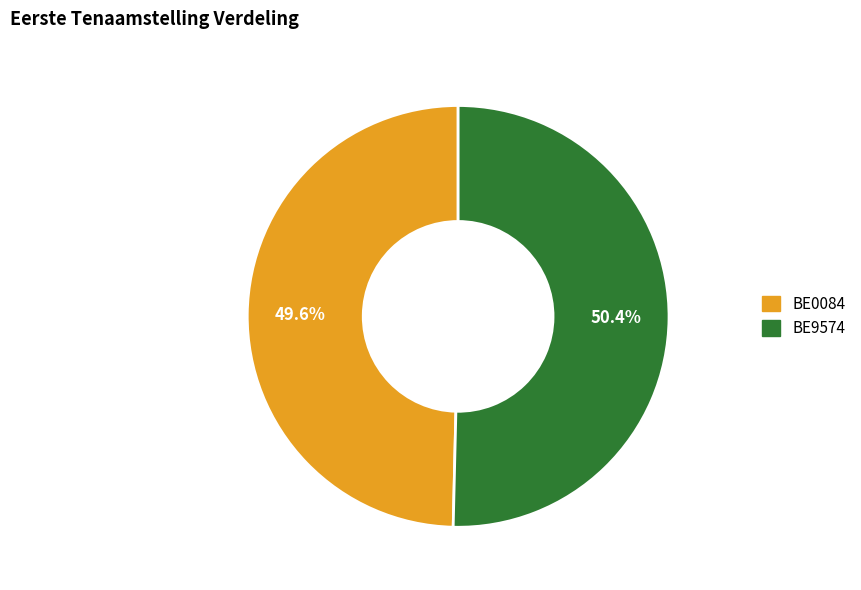

How many segments does this pie chart have?

2